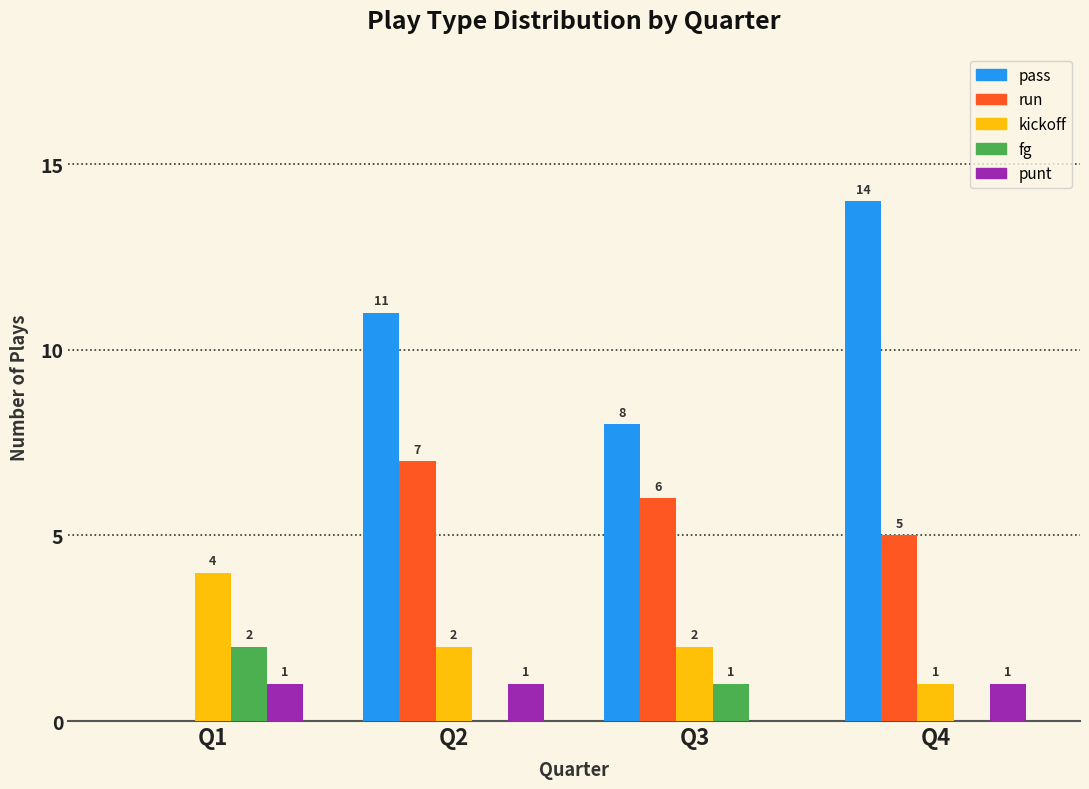

True or false: fg has a value of 2 at Q1.

True